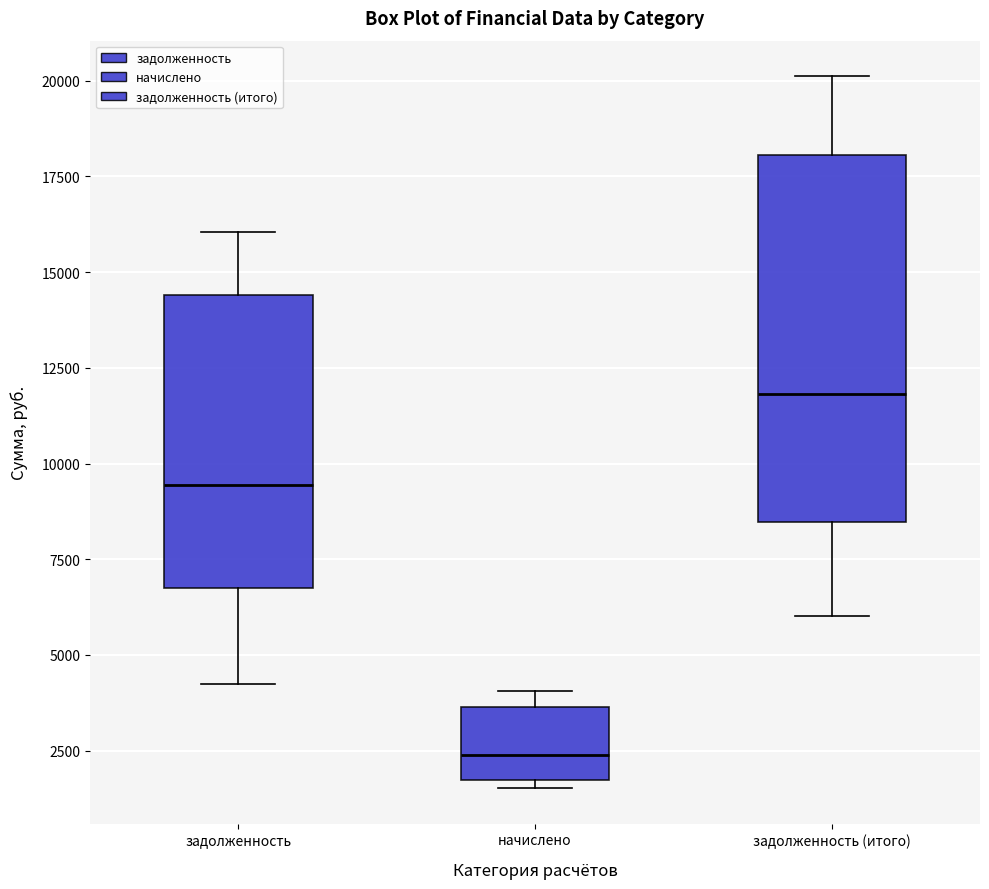

Where is the lower edge of the box for задолженность on the y-axis? The values are not printed on the chart, so give them approximately, as read against the axis.

7000